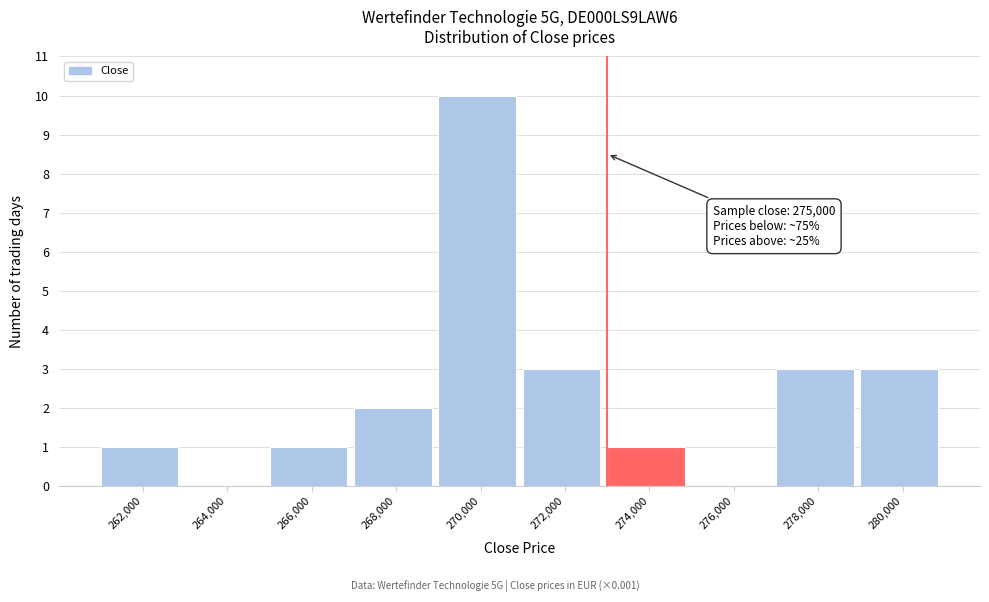

Reading right to left, extract all data points from this chart.

280,000=3	278,000=3	276,000=0	274,000=1	272,000=3	270,000=10	268,000=2	266,000=1	264,000=0	262,000=1